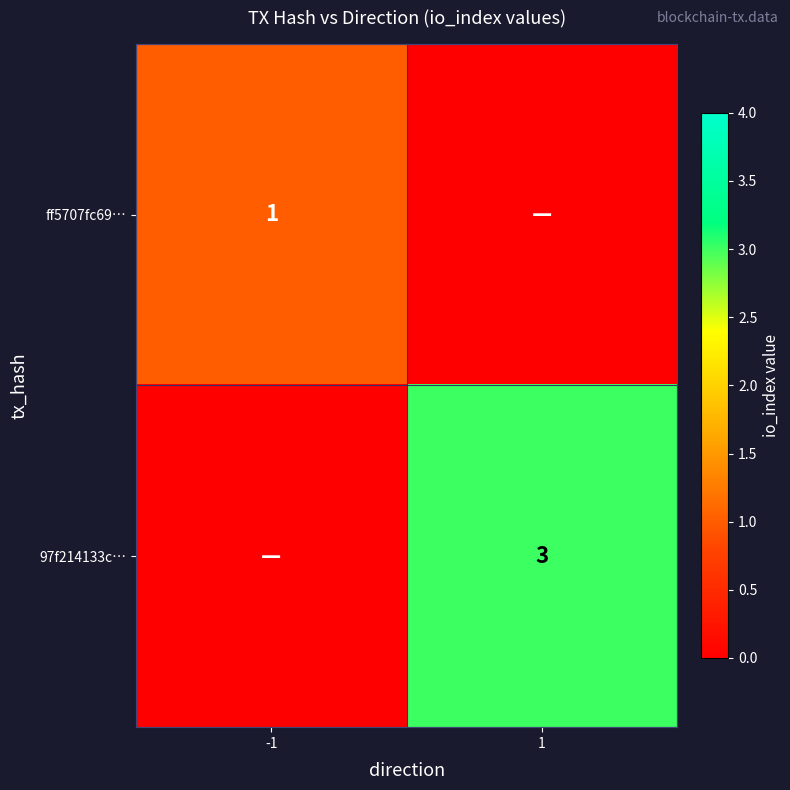

The value of 97f214133c… at 1 is 1. True or false?

False